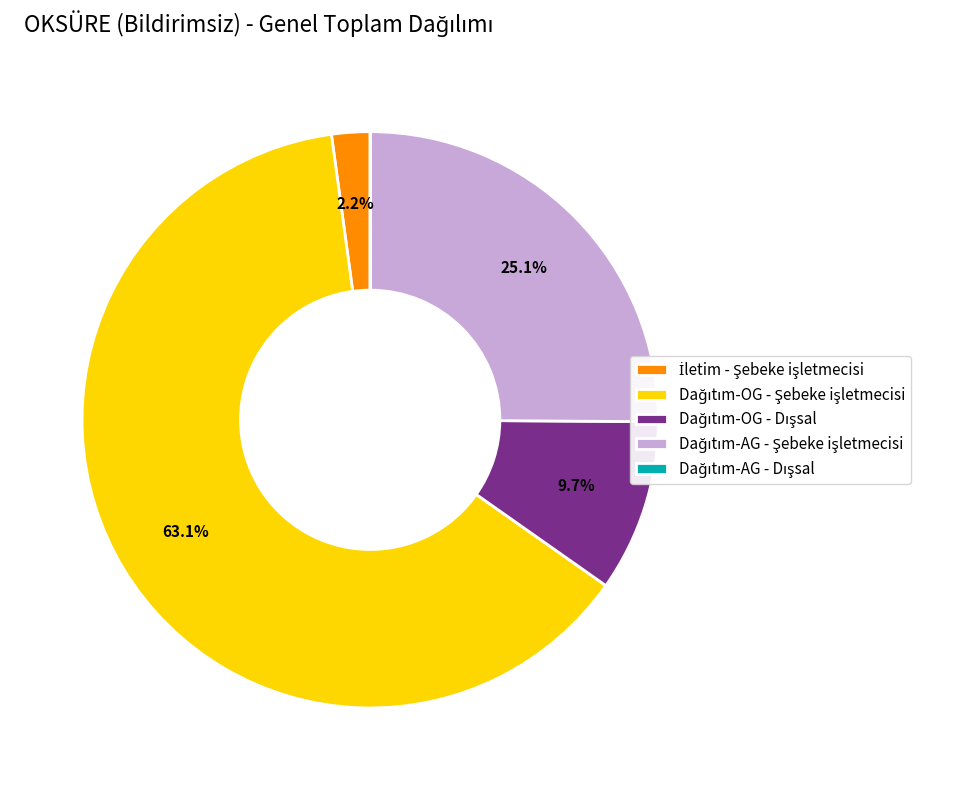

Is there any slice that represents more than half of the pie?

Yes